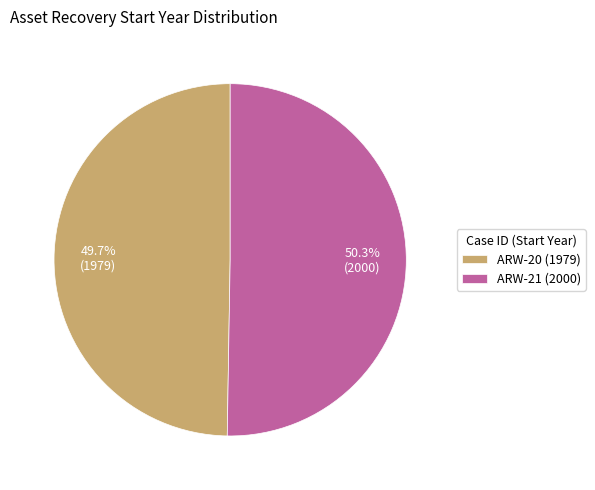

To the nearest percent, what is the difference between the largest and smallest slice percentages?

1%